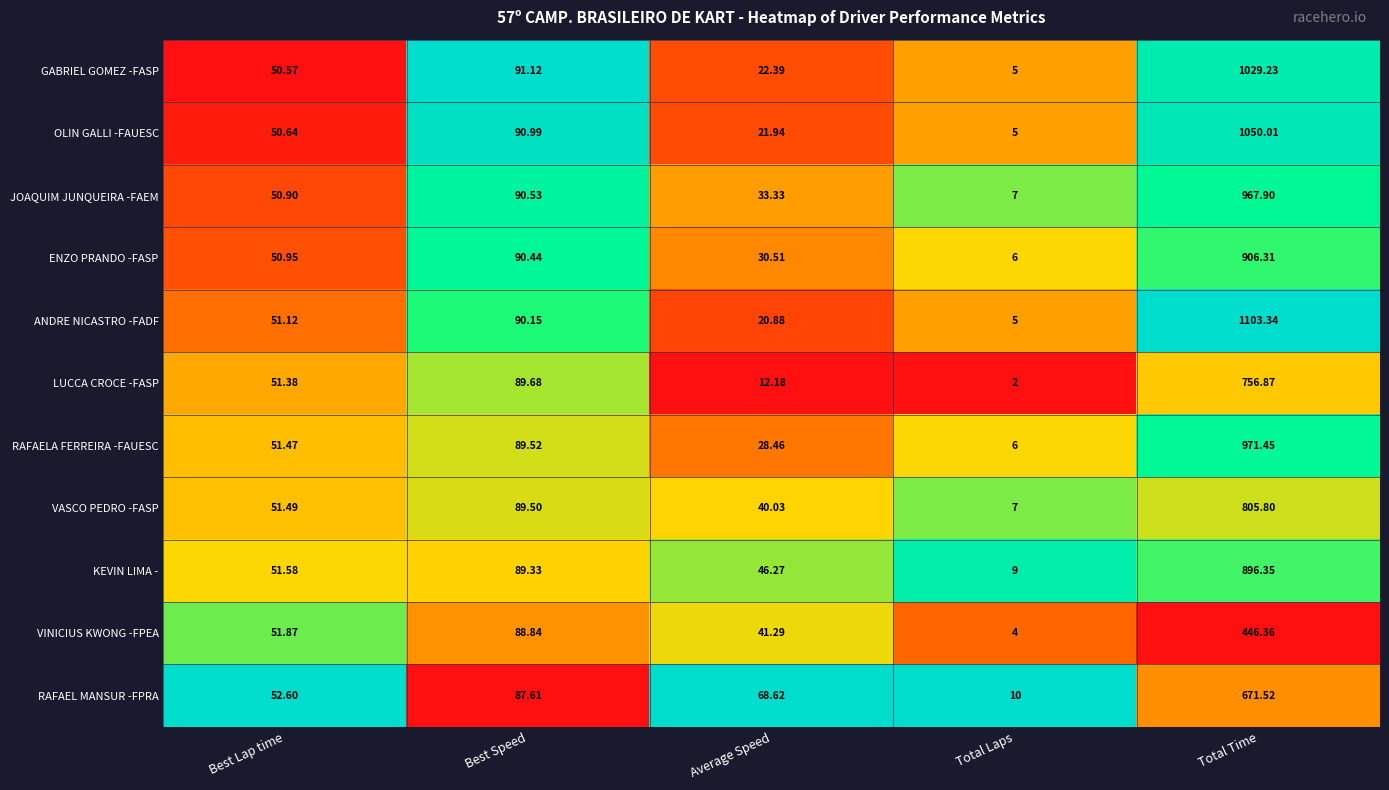

At which category does the chart reach its peak across all series?

Total Time